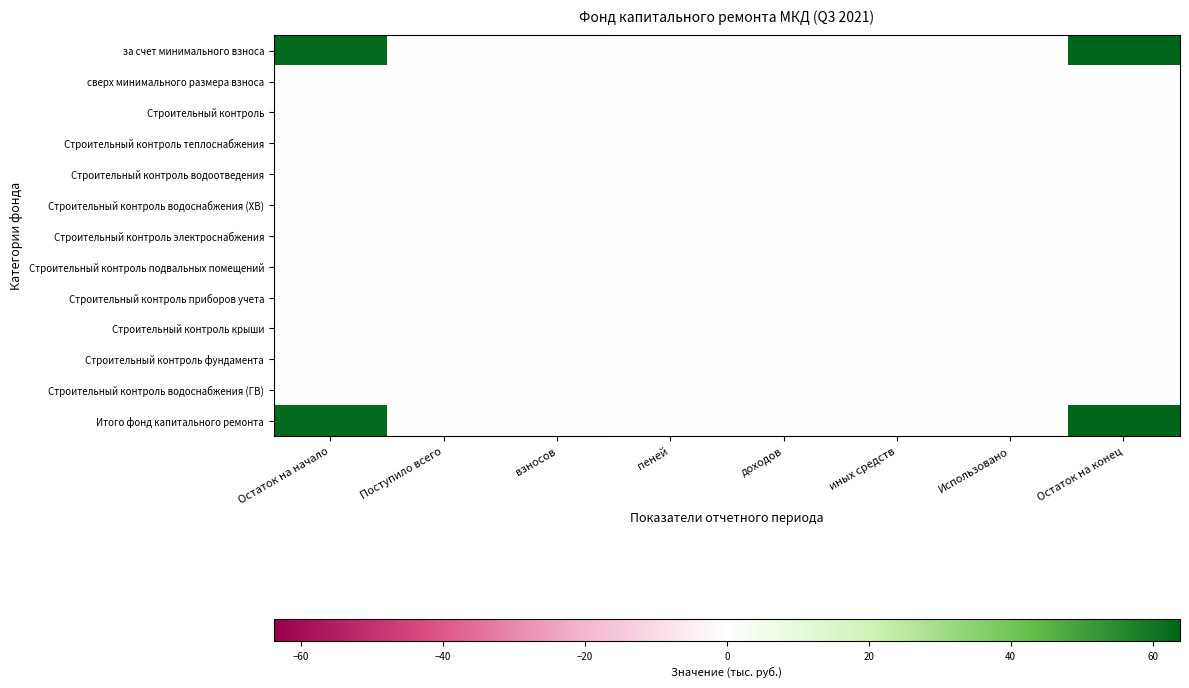

At Остаток на конец, list the series in order from smallest to largest.

сверх минимального размера взноса, Строительный контроль, Строительный контроль теплоснабжения, Строительный контроль водоотведения, Строительный контроль водоснабжения (ХВ), Строительный контроль электроснабжения, Строительный контроль подвальных помещений, Строительный контроль приборов учета, Строительный контроль крыши, Строительный контроль фундамента, Строительный контроль водоснабжения (ГВ), за счет минимального взноса, Итого фонд капитального ремонта